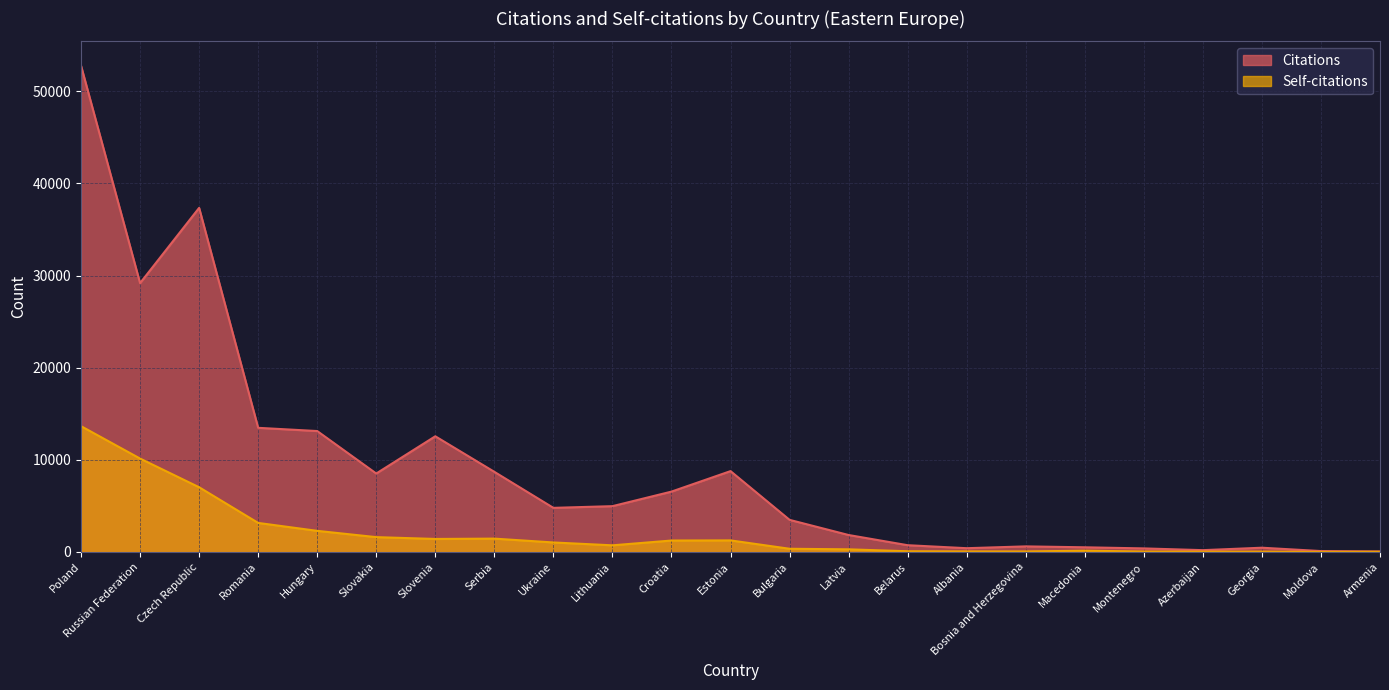

How many lines are shown in the chart?

2